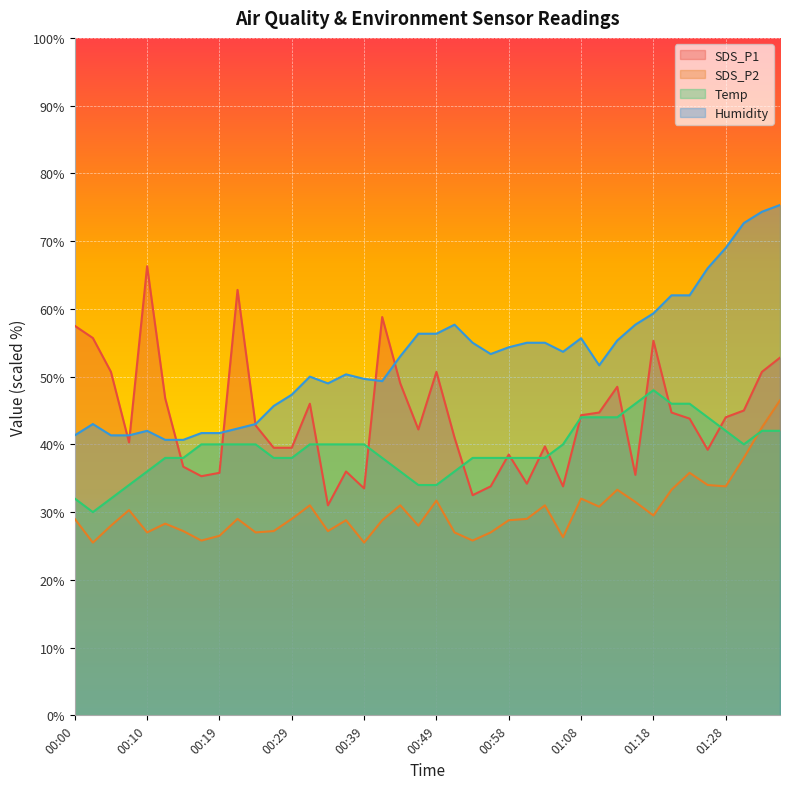

List the series in order of their peak value, highest first.

Humidity, SDS_P1, Temp, SDS_P2